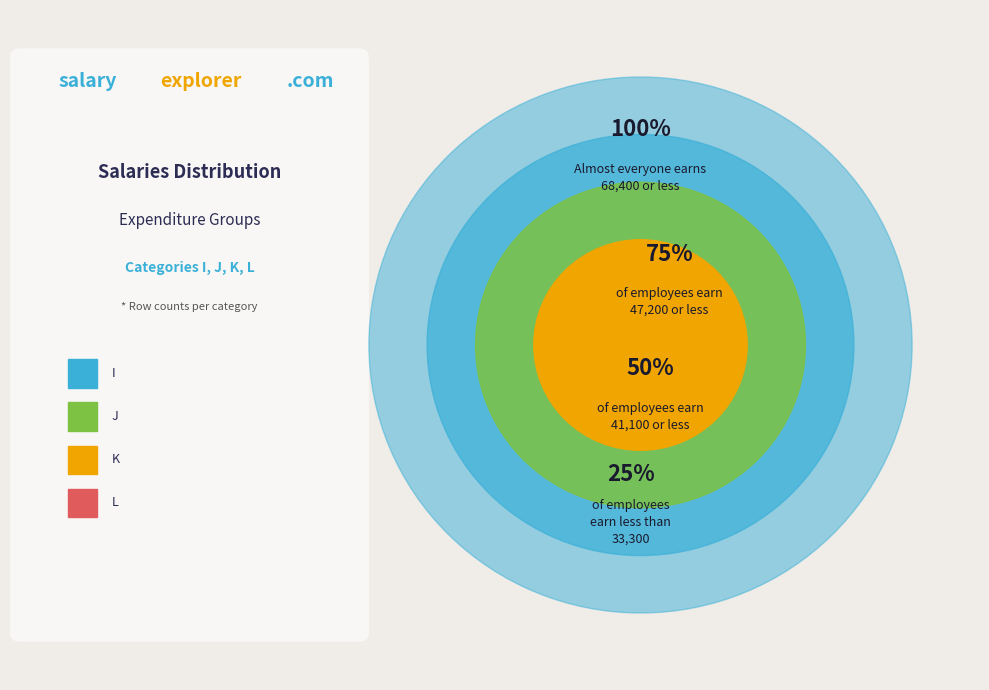

Is I the majority of the pie?

Yes